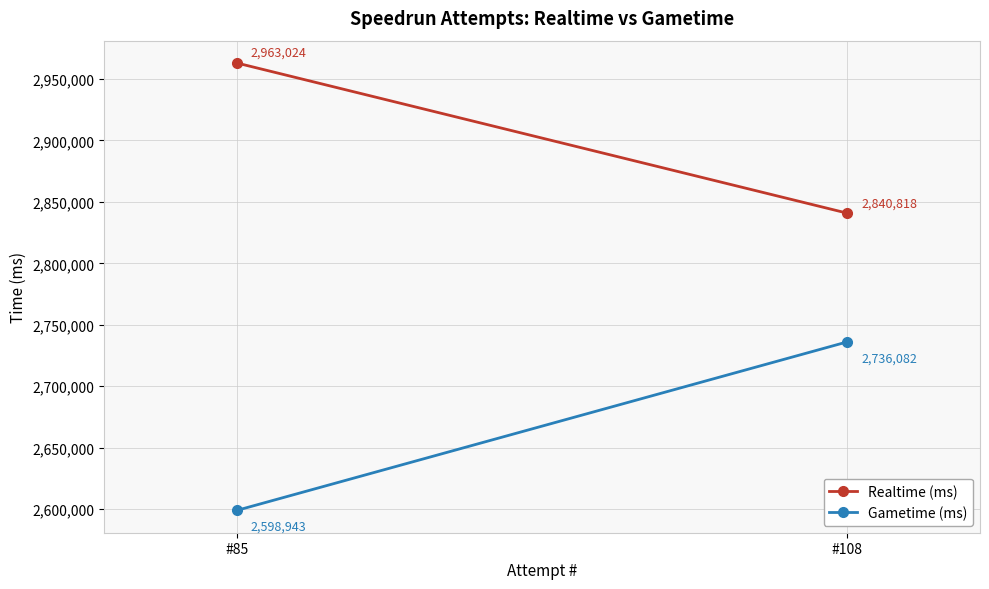

What are all the series names shown in the legend?

Realtime (ms), Gametime (ms)